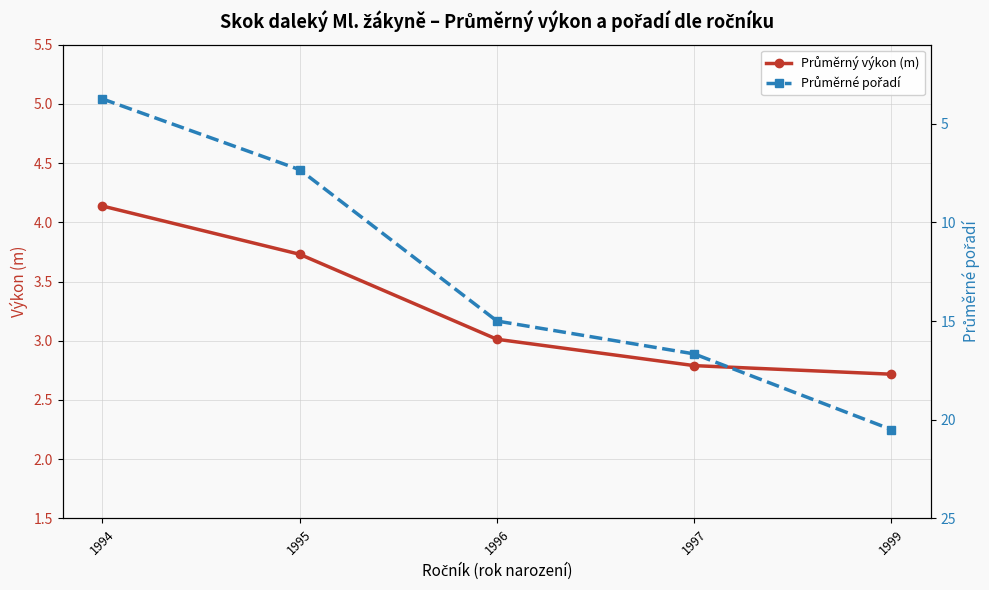

Count the number of data series in this chart.

2